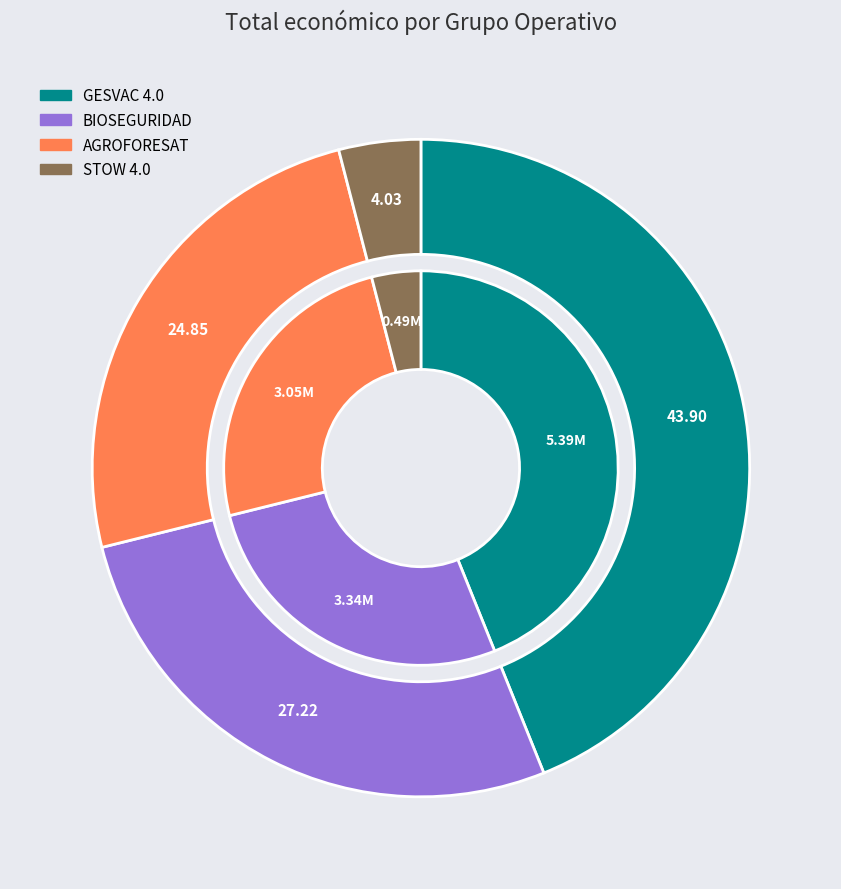

What is the change in value from GESVAC 4.0 to BIOSEGURIDAD?

-2048346